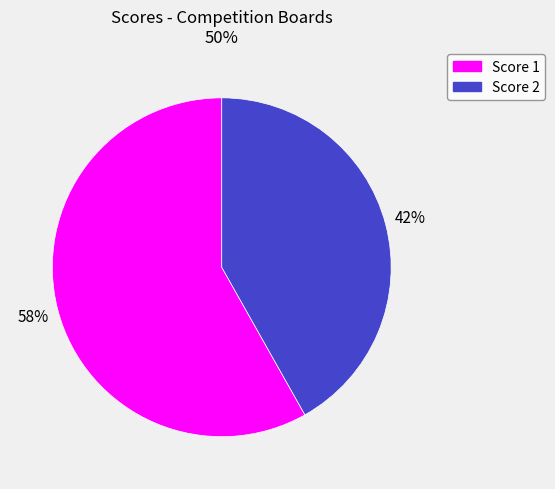

To the nearest percent, what is the average slice percentage?

50%